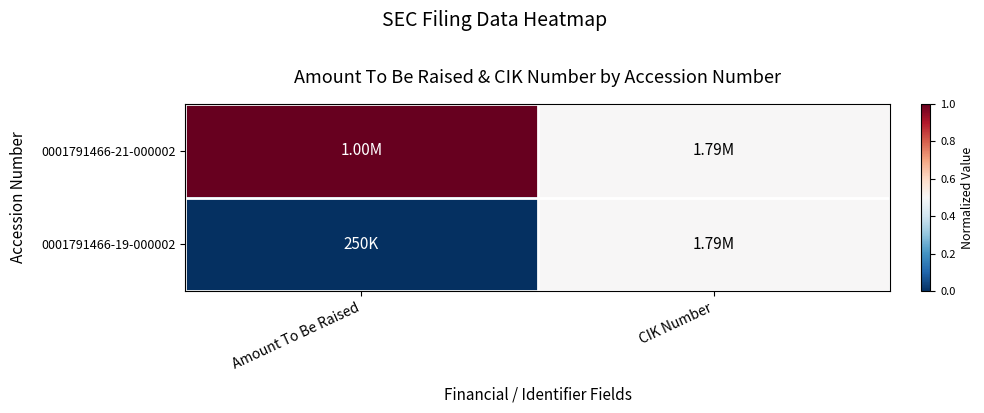

Reading left to right, extract all data points from this chart.

0001791466-21-000002: Amount To Be Raised=1.0	CIK Number=0.5
0001791466-19-000002: Amount To Be Raised=0.0	CIK Number=0.5